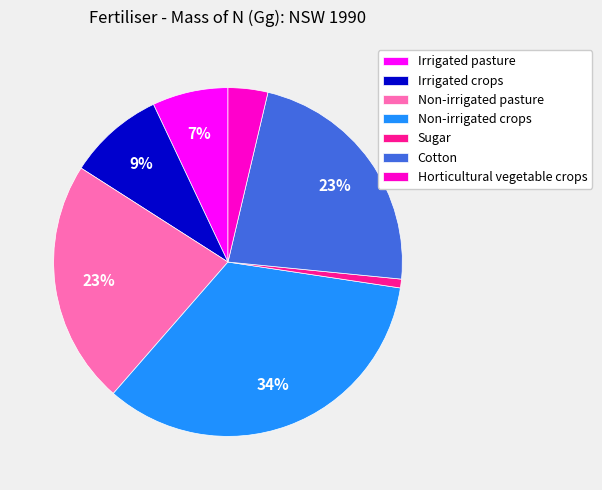

Which category has the smallest portion of the pie?

Sugar